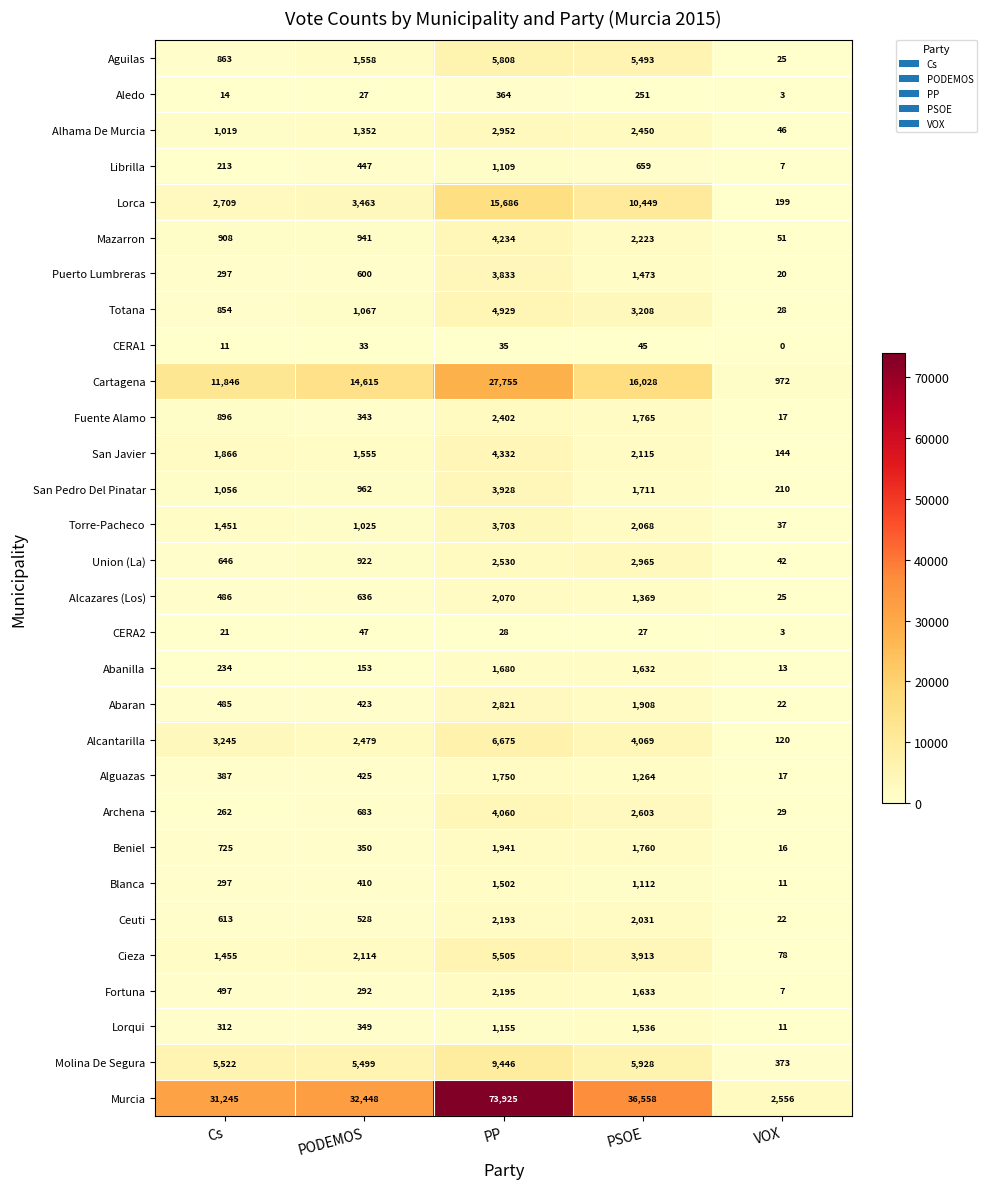

At which category is the sum across all series the highest?

PP